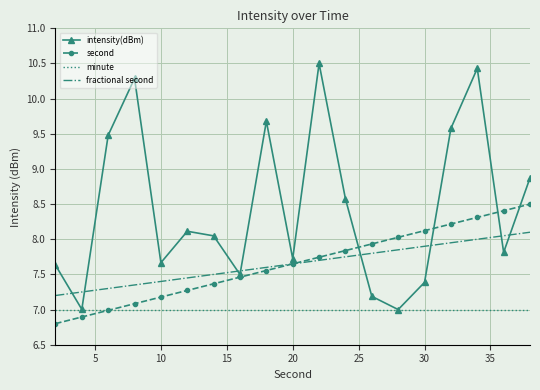

True or false: minute and fractional second cross at least once.

False